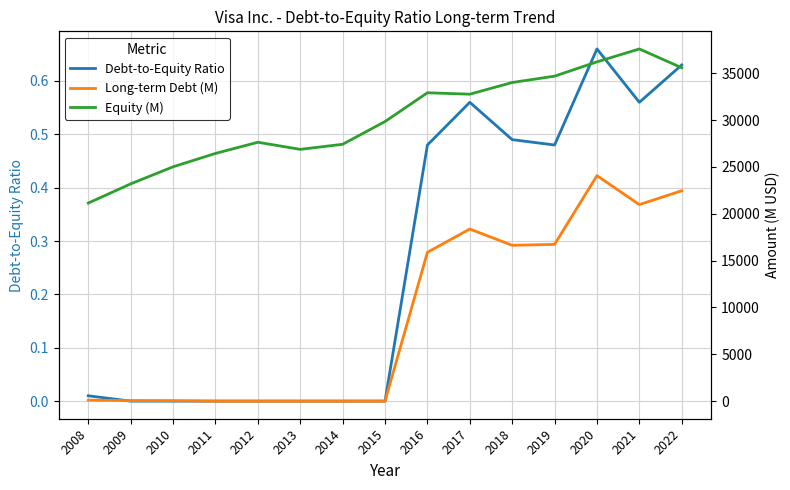

How many interior local peaks does the Equity (M) series have?

3